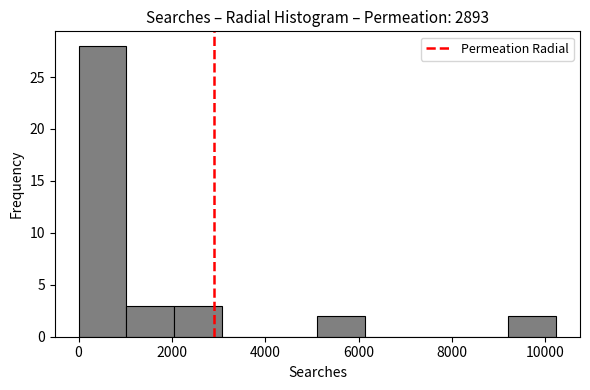

Reading left to right, transcribe this chart: for each bar, give the range it covers on the x-axis and its height. Neither the bar edges nor the heights are printed on the chart, so give them approximately, as read against the axes.

0 to 1000: 28
1000 to 2000: 3
2000 to 3000: 3
3000 to 4000: 0
4000 to 5200: 0
5200 to 6200: 2
6200 to 7200: 0
7200 to 8200: 0
8200 to 9200: 0
9200 to 10200: 2